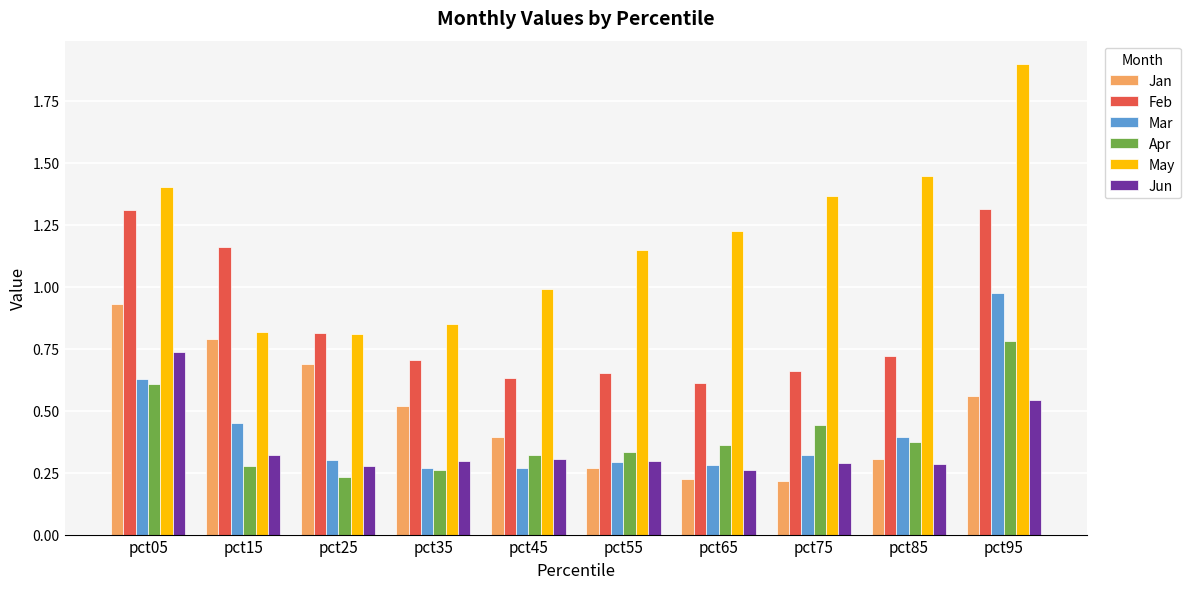

Which series has the largest total across all categories?

May